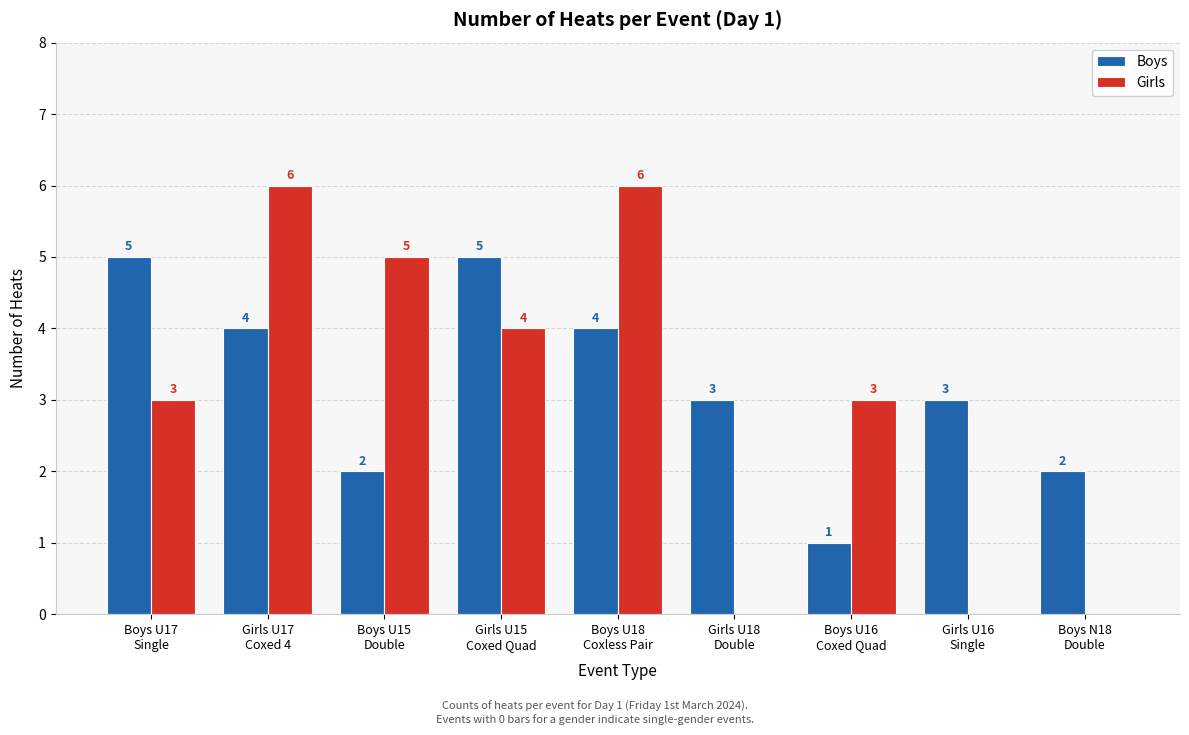

How many series are shown in this chart?

2